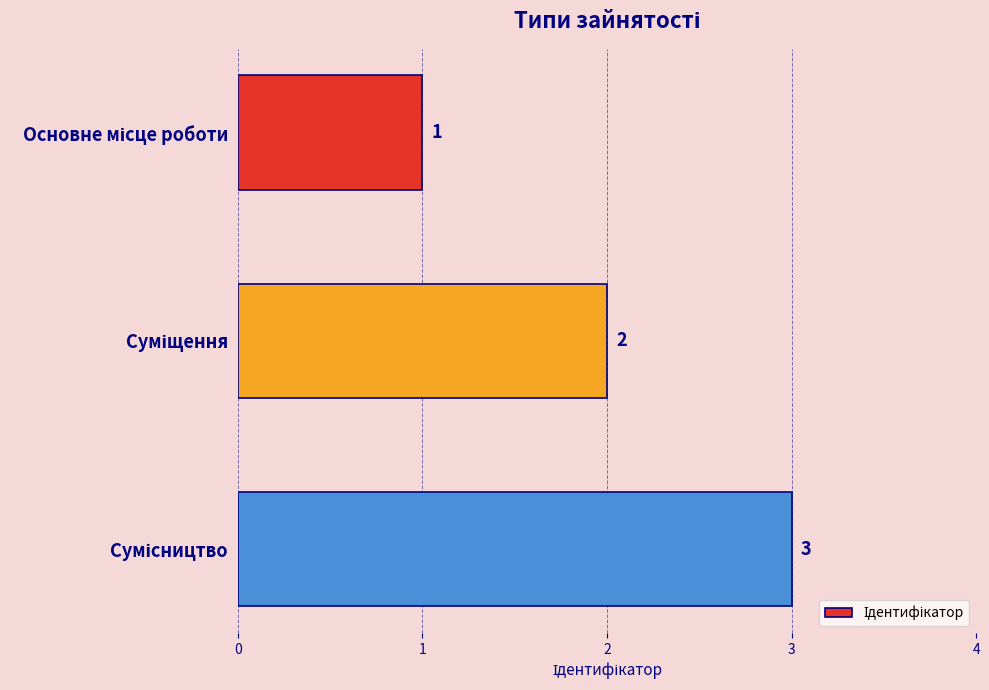

What is the value of the 2nd bar from the top?

2